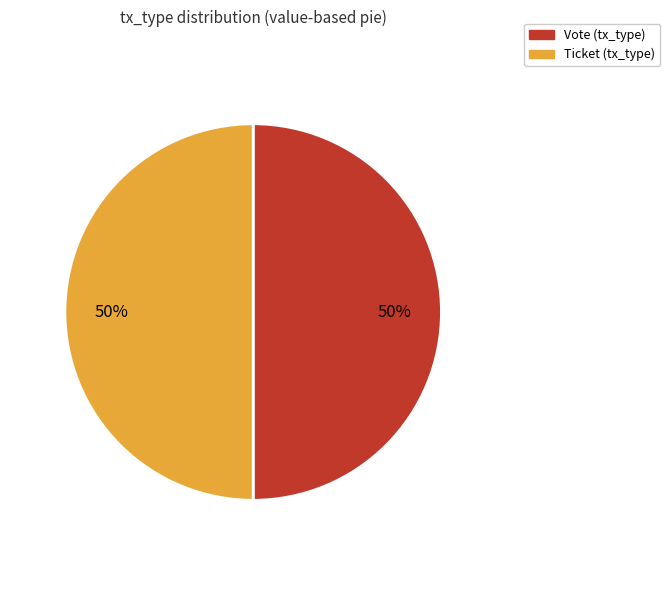

Count the number of slices in the pie.

2